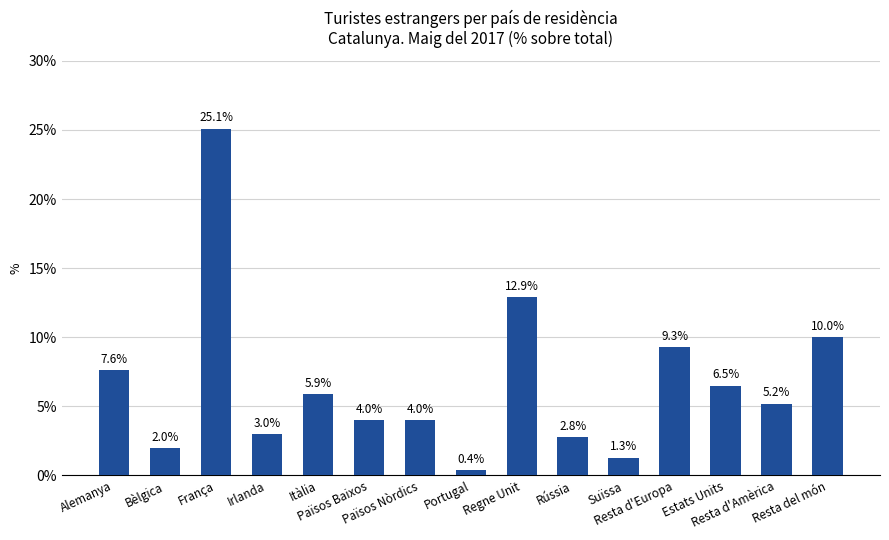

Reading left to right, extract all data points from this chart.

Alemanya=7.6	Bèlgica=2.0	França=25.1	Irlanda=3.0	Itàlia=5.9	Països Baixos=4.0	Països Nòrdics=4.0	Portugal=0.4	Regne Unit=12.9	Rússia=2.8	Suïssa=1.3	Resta d'Europa=9.3	Estats Units=6.5	Resta d'Amèrica=5.2	Resta del món=10.0